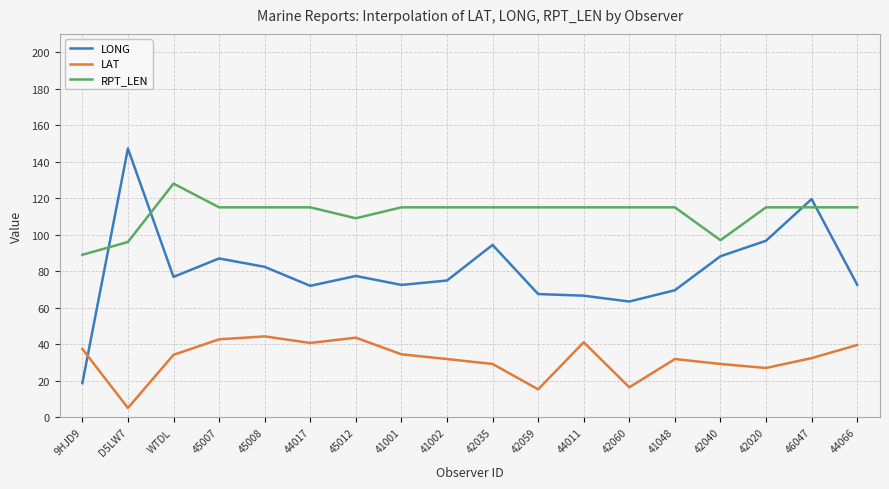

The value of RPT_LEN at 41001 is 57.2. True or false?

False